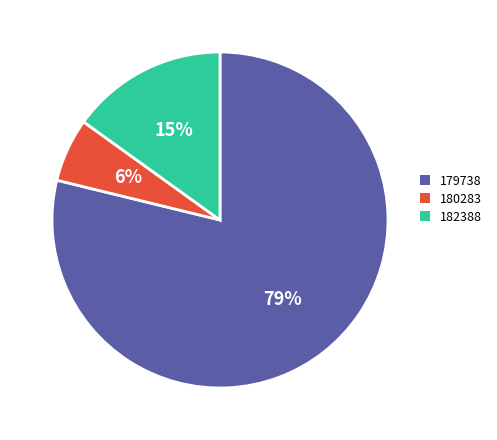

What is the ratio of the value at 180283 to the value at 182388?

0.4